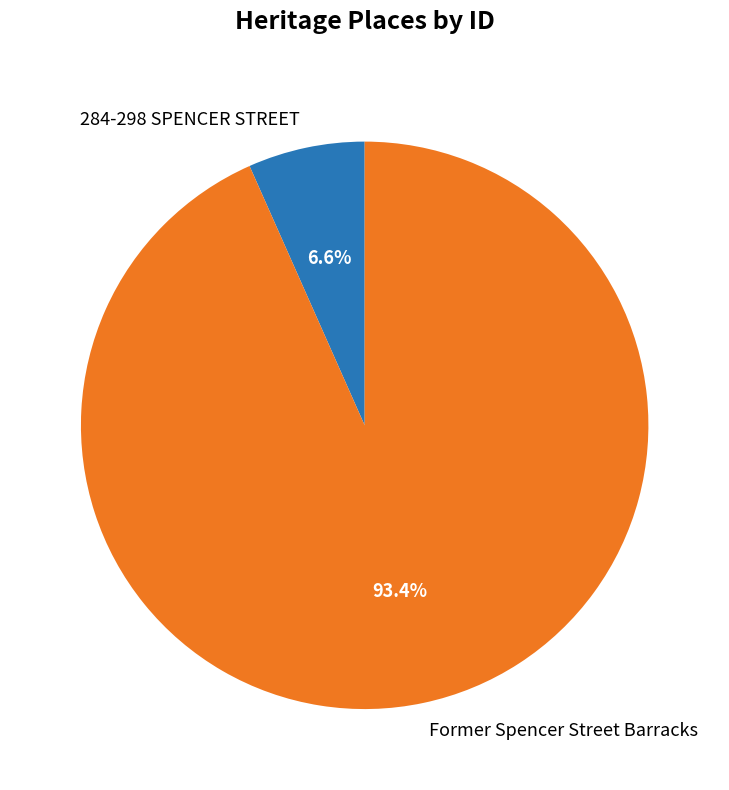

Combined, what portion of the pie is Former Spencer Street Barracks and 284-298 SPENCER STREET?

100.0%